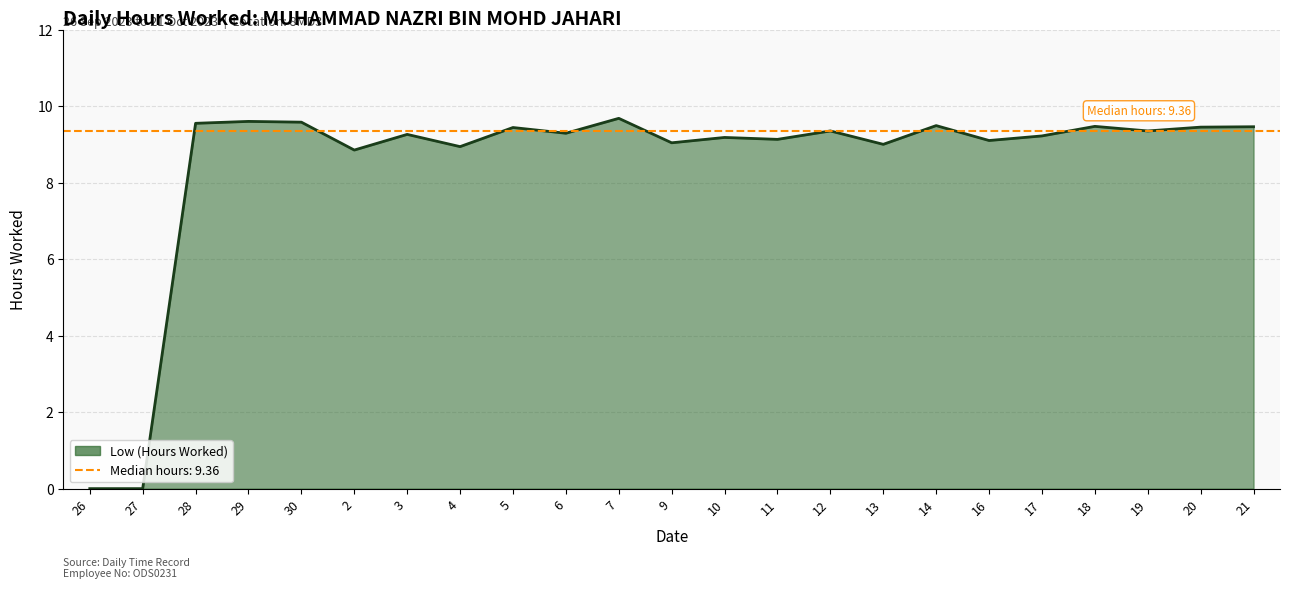

What position from the right is 13?

8